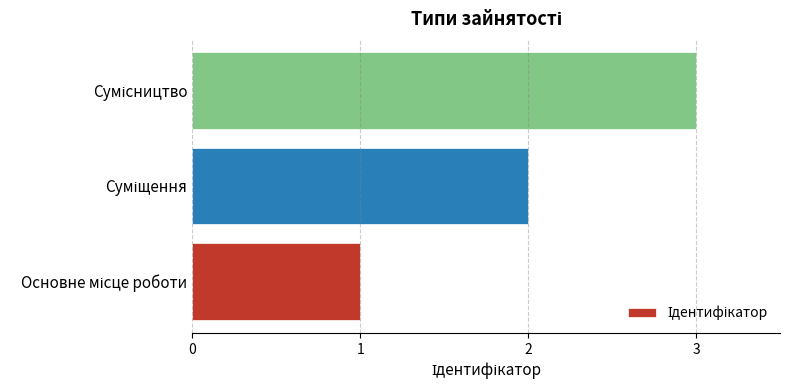

How many values are between 1 and 3?

3